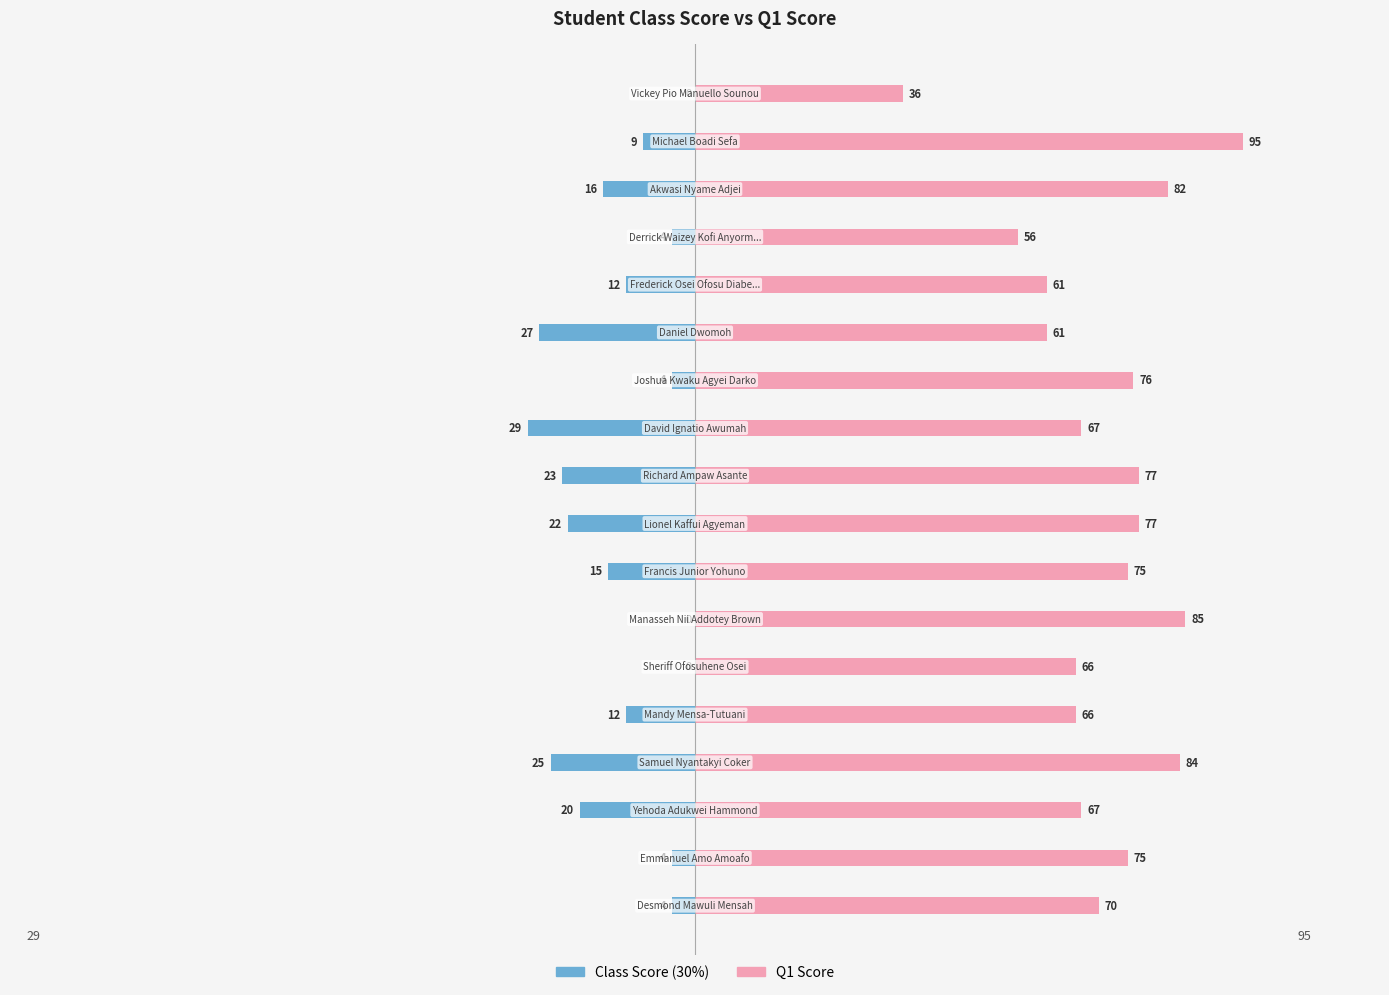

What are all the series names shown in the legend?

Class Score (30%), Q1 Score